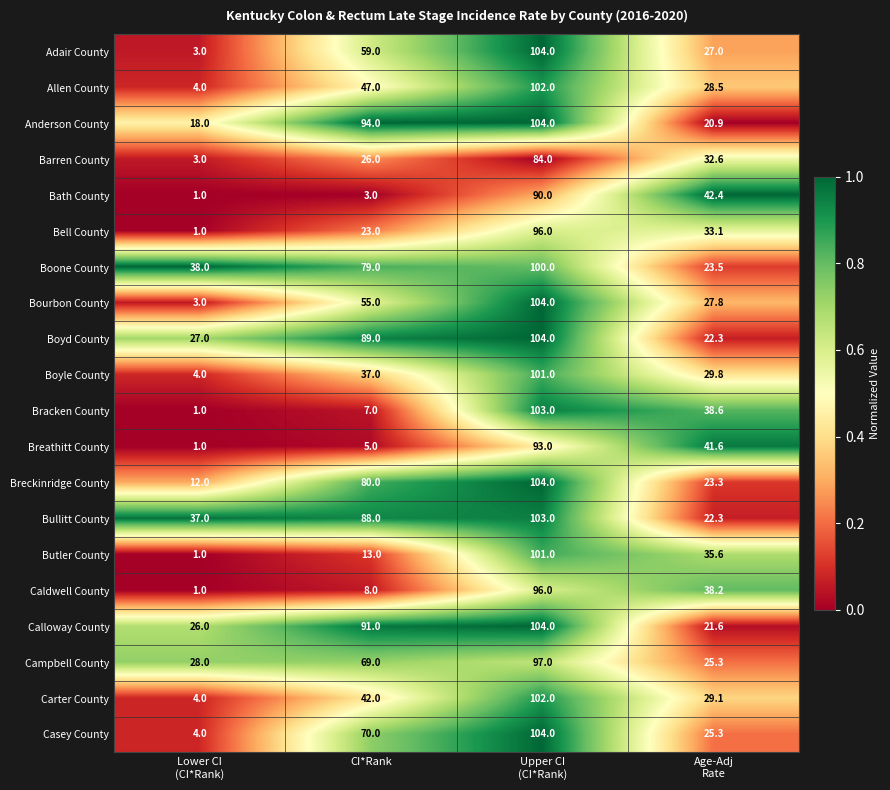

At which category does the chart reach its peak across all series?

Upper CI
(CI*Rank)